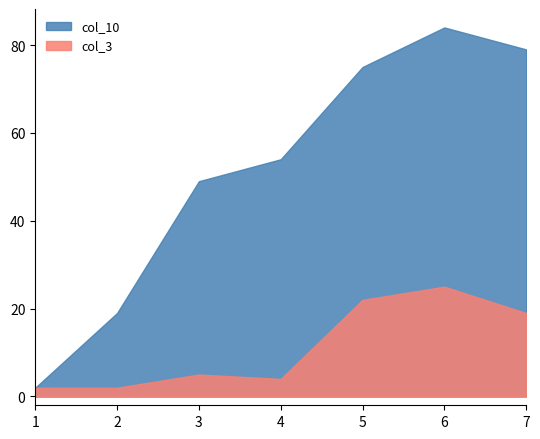

Is the value of col_10 at 2 greater than the value of col_3 at 5?

No